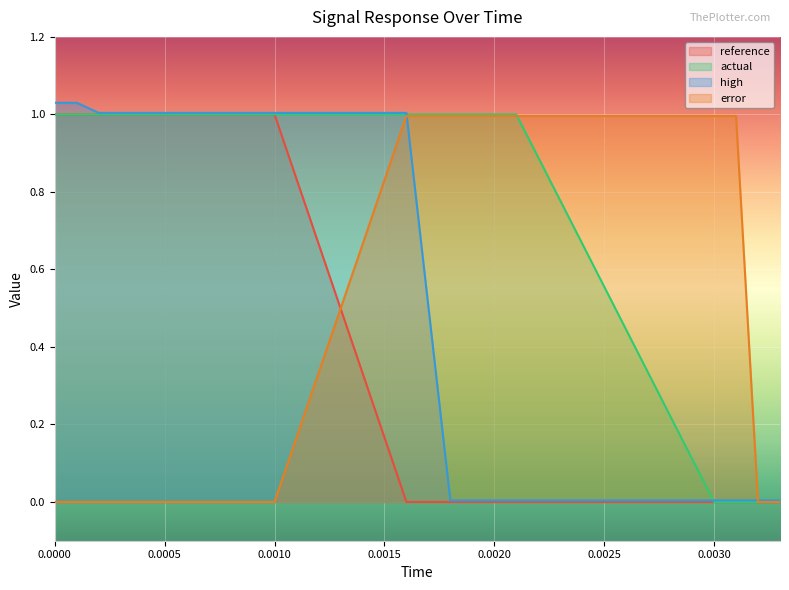

Which has a higher value, 0.0002 or 0.0009?

0.0002